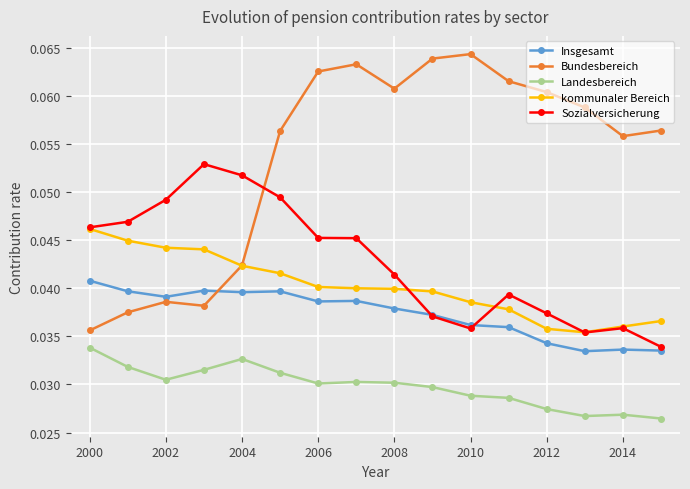

True or false: Sozialversicherung has more than 1 interior local peaks.

True